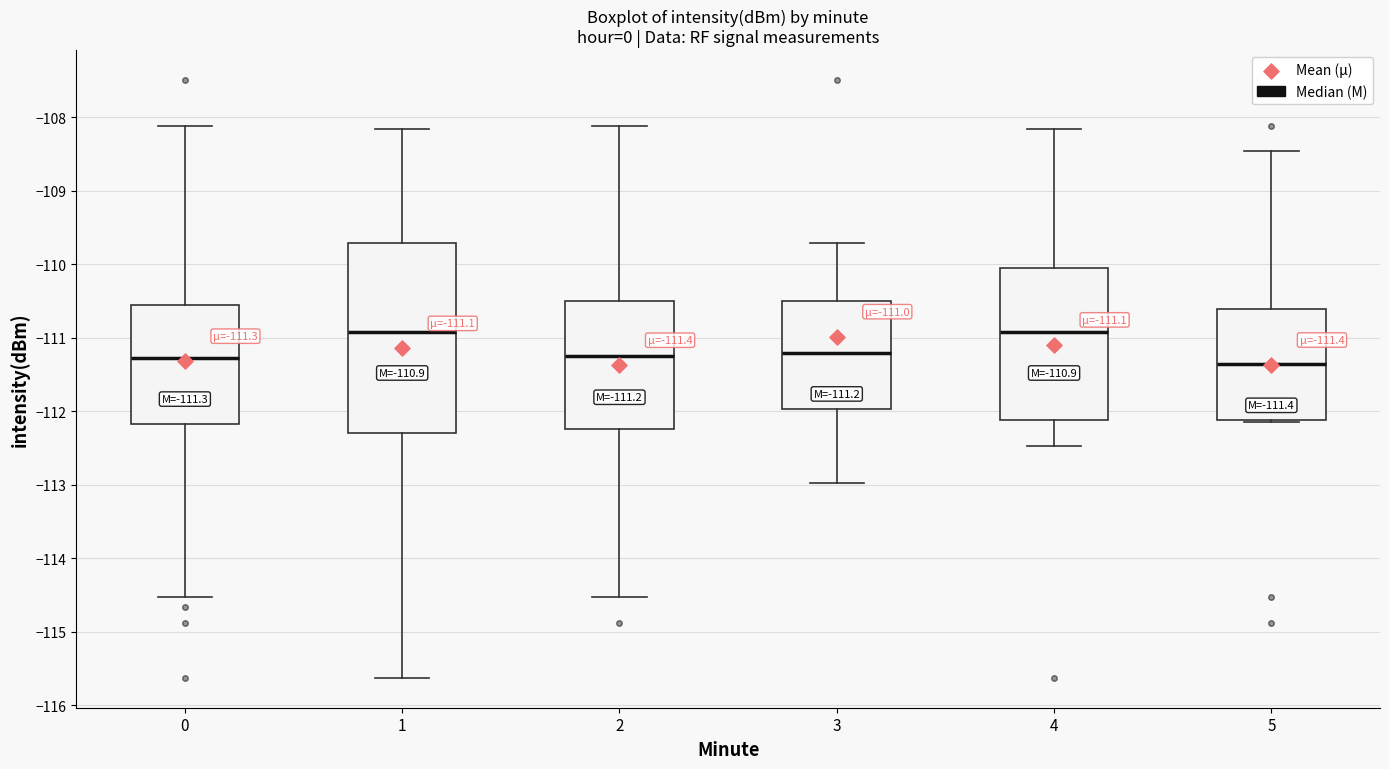

Comparing the boxes themselves (not the whiskers), which one is the tallest?

1